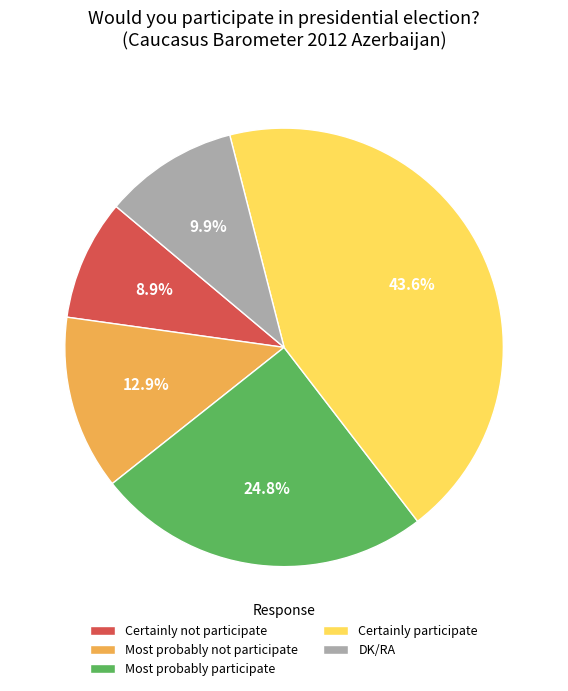

To the nearest percent, what is the combined percentage of Certainly participate and DK/RA?

53%